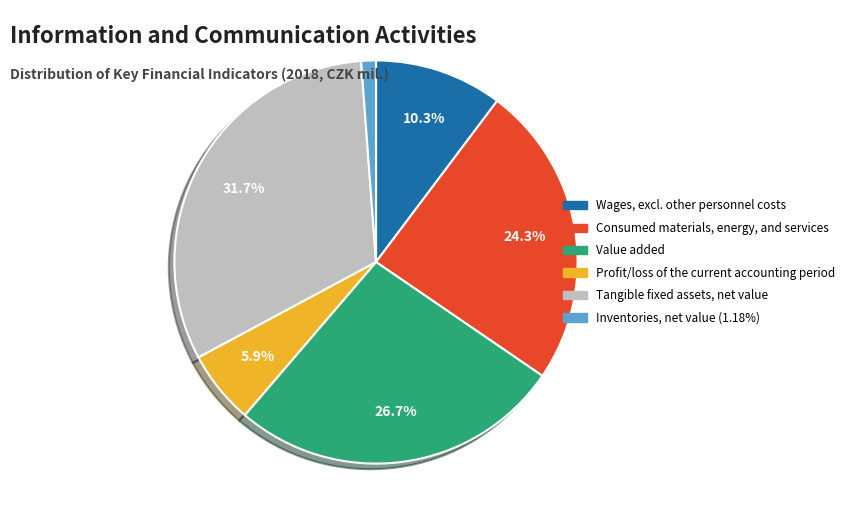

Between Consumed materials, energy, and services and Value added, which is larger?

Value added